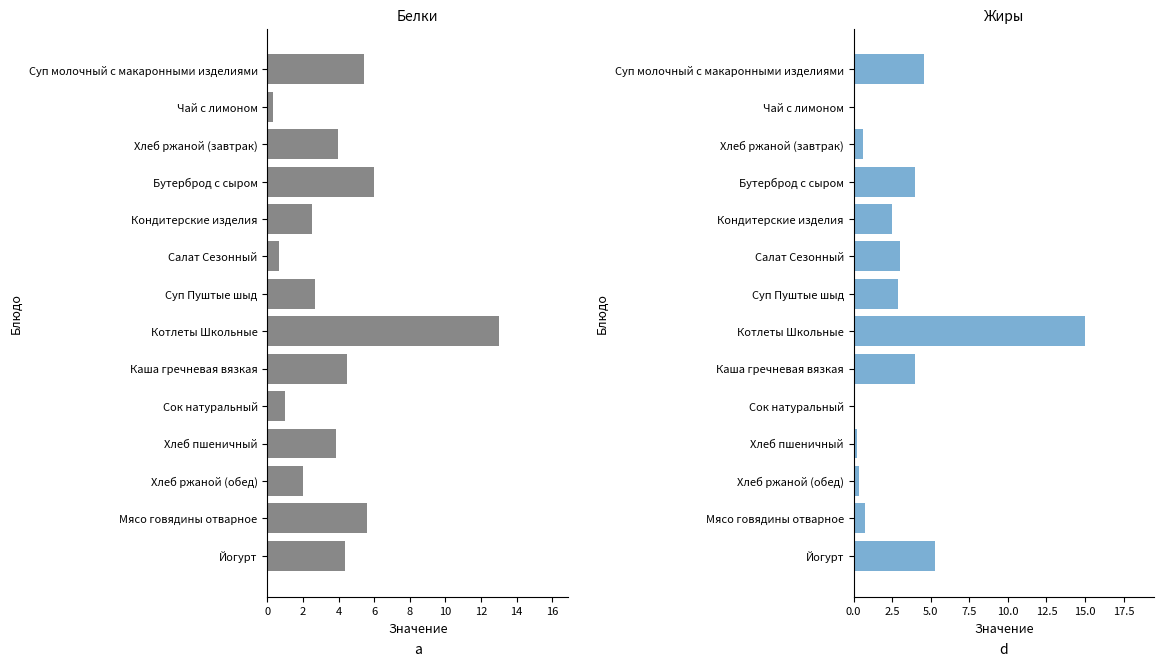

What is the approximate value of Белки at Хлеб ржаной (обед)?

2.0